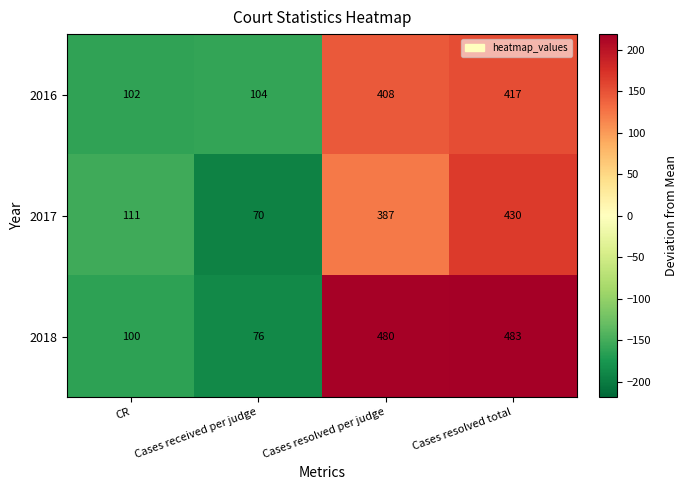

How many series are shown in this chart?

3